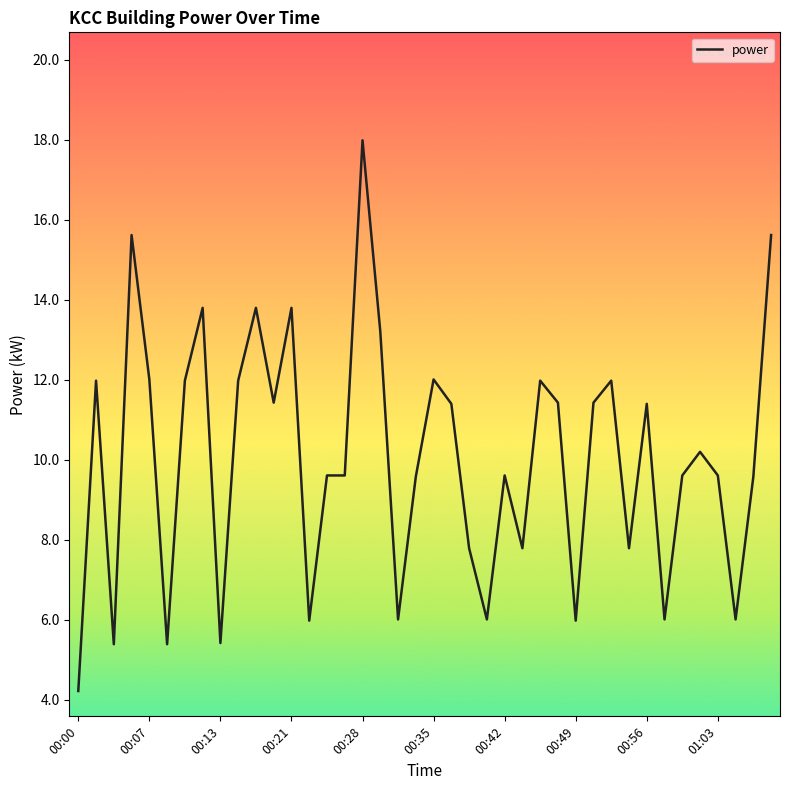

True or false: the data has more than 1 interior local peaks.

True